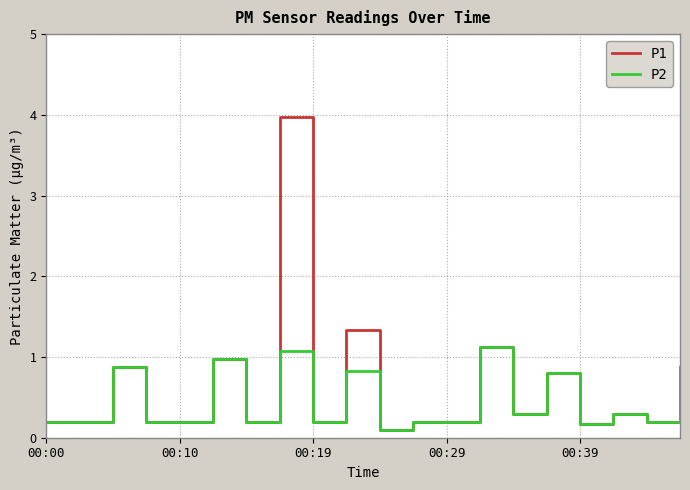

List the series in order of their peak value, highest first.

P1, P2